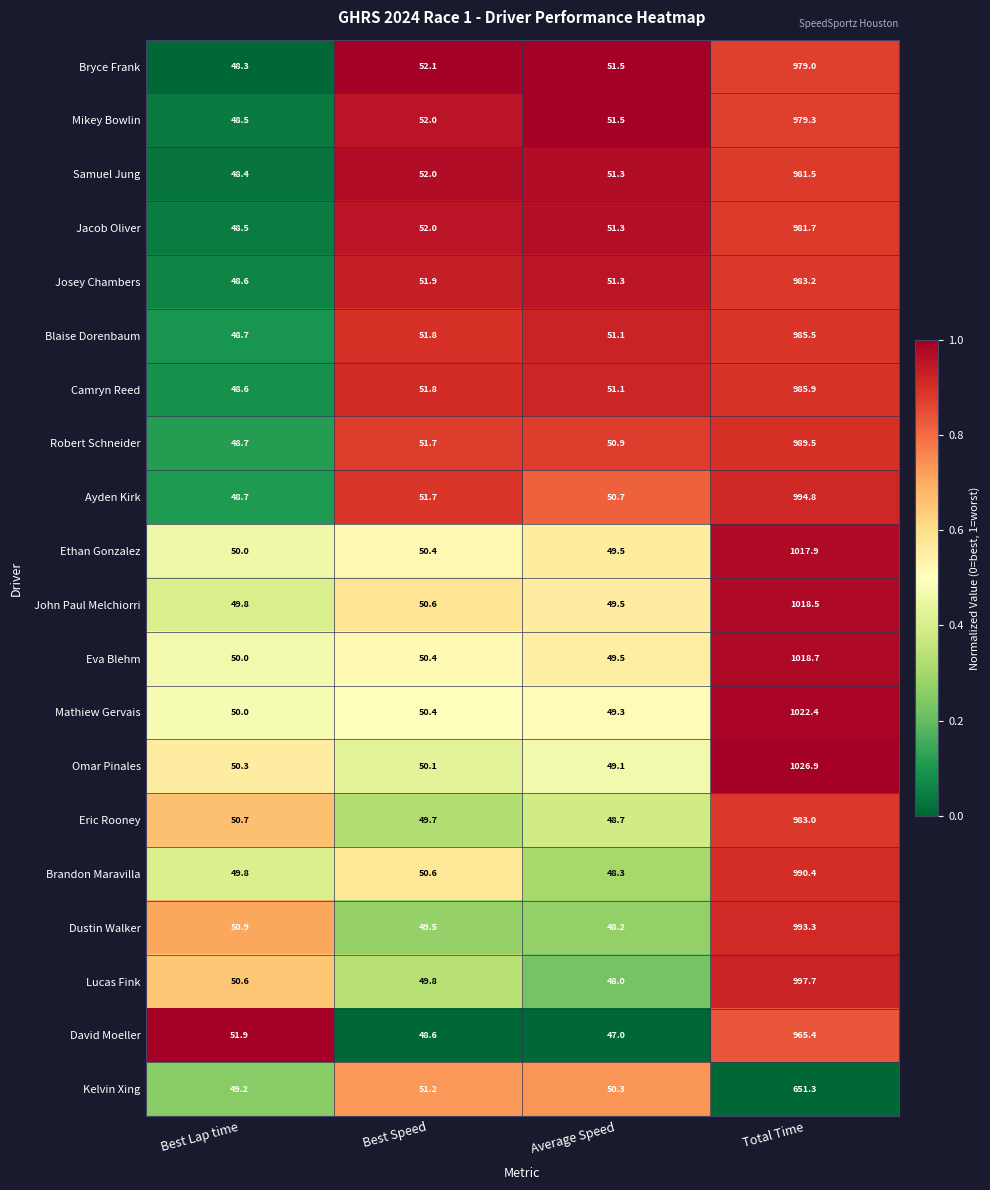

Rank the categories by John Paul Melchiorri value from highest to lowest.

Total Time, Best Speed, Best Lap time, Average Speed